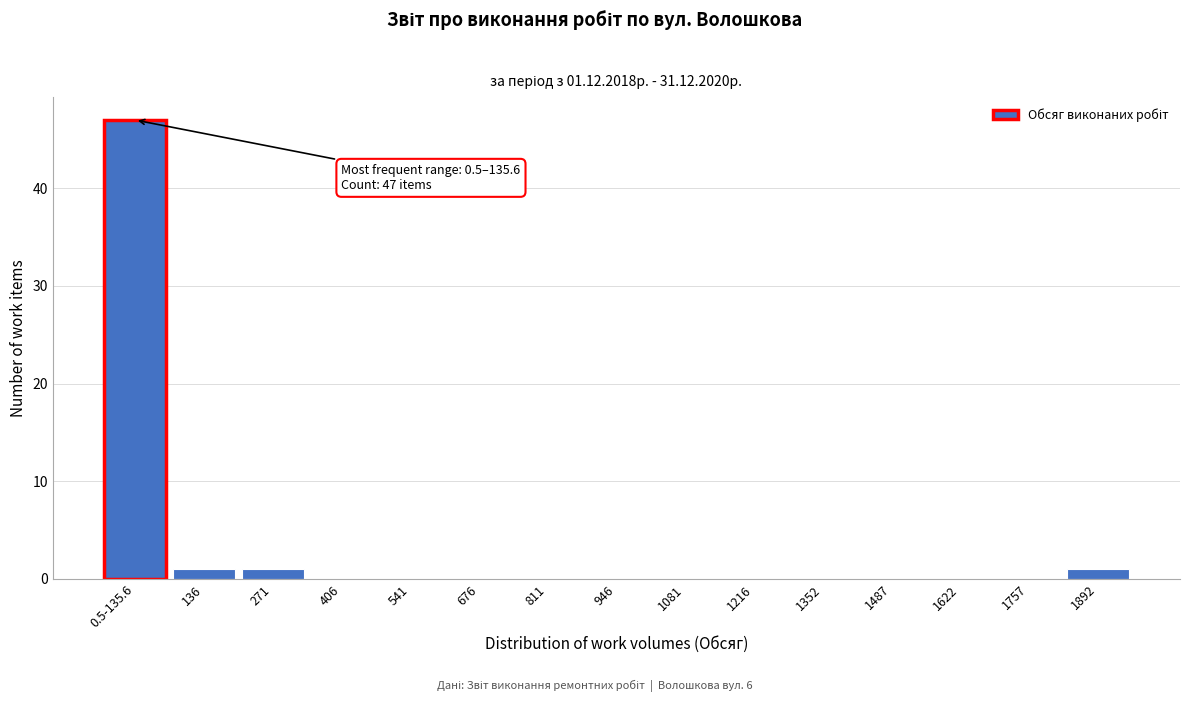

Reading left to right, transcribe all the data shown in this chart.

0.5-135.6=47	136=1	271=1	406=0	541=0	676=0	811=0	946=0	1081=0	1216=0	1352=0	1487=0	1622=0	1757=0	1892=1